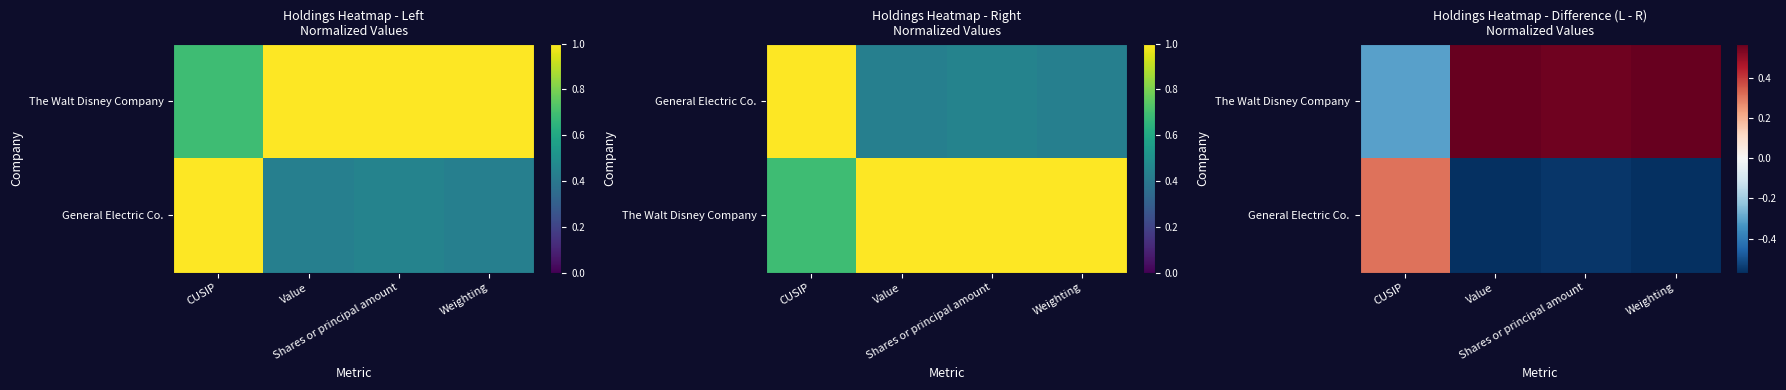

Rank the categories by General Electric Co. value from lowest to highest.

Value, Weighting, Shares or principal amount, CUSIP